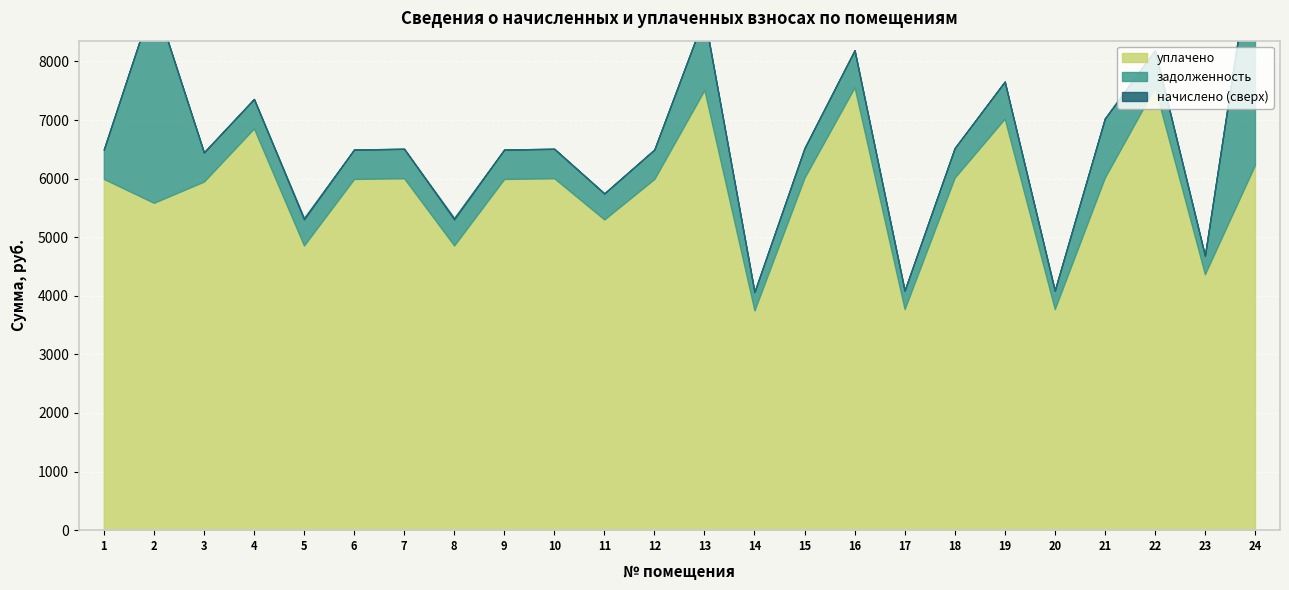

At which label is уплачено closest to 5655?

2